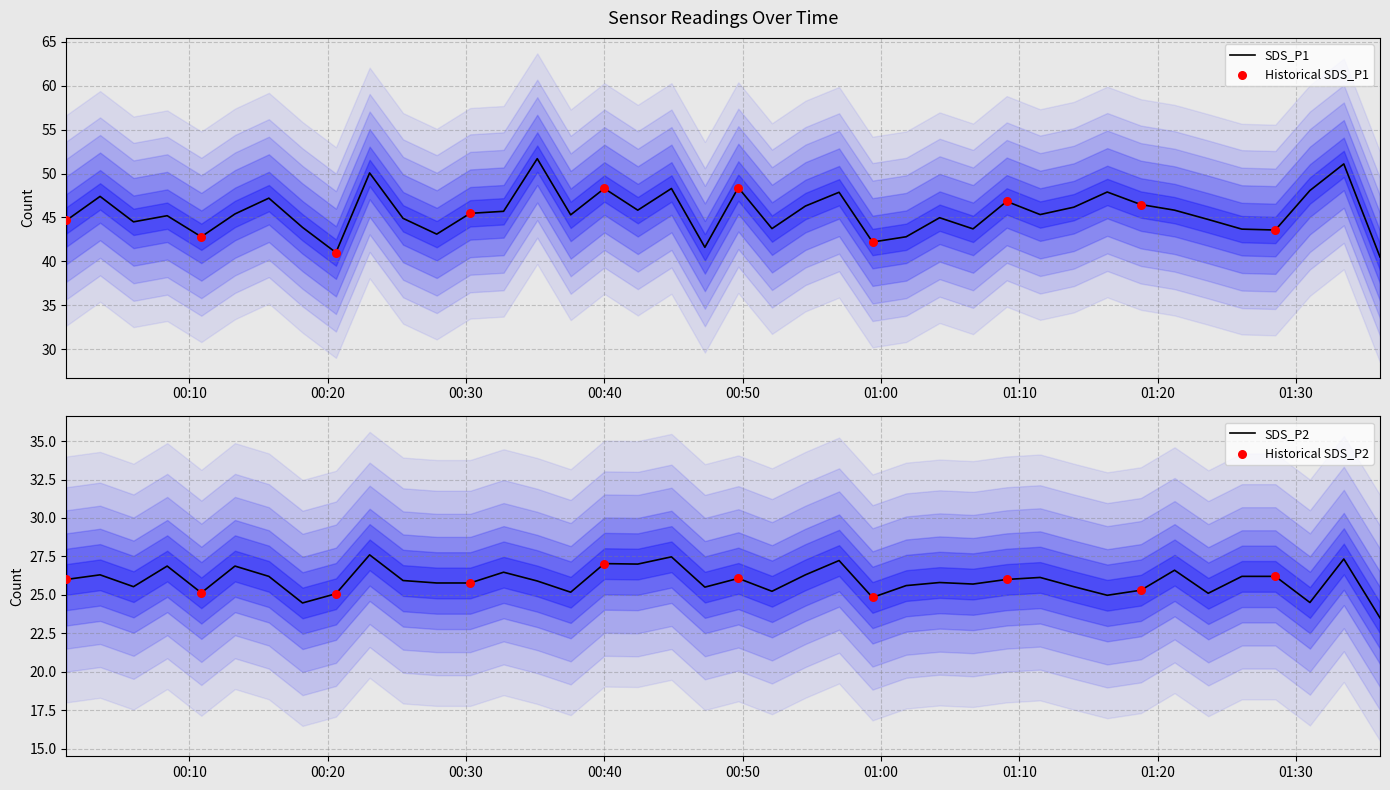

Which series has the widest spread of Y values?

SDS_P1